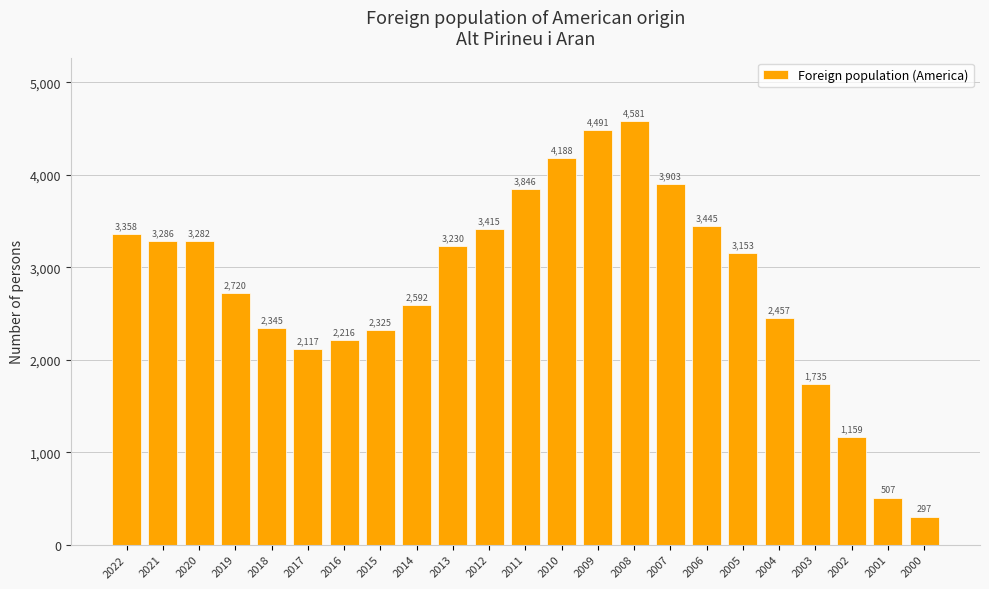

The value at 2018 is 2345. True or false?

True